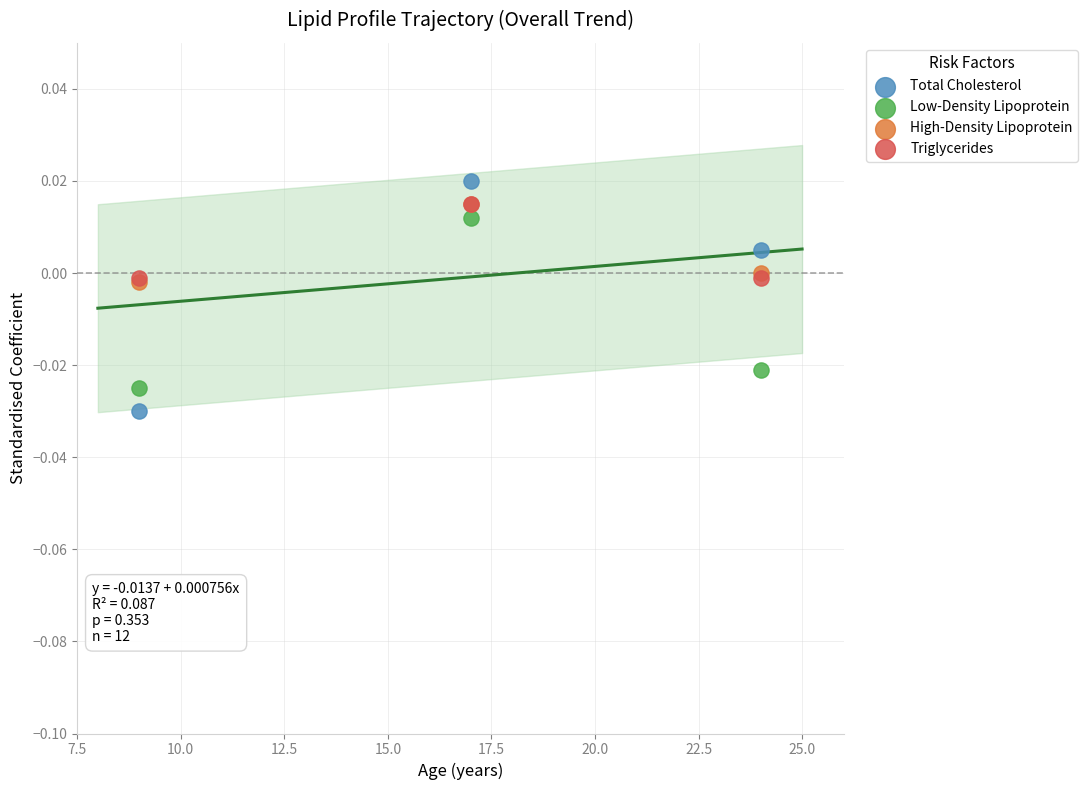

What are all the series names shown in the legend?

Total Cholesterol, Low-Density Lipoprotein, High-Density Lipoprotein, Triglycerides